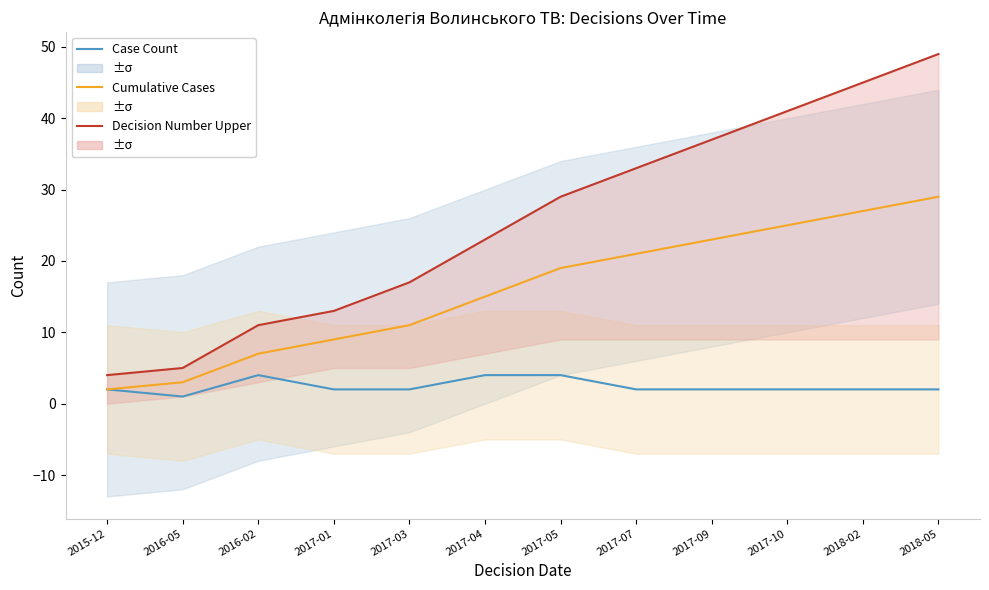

The value of Decision Number Upper at 2017-04 is 23. True or false?

True